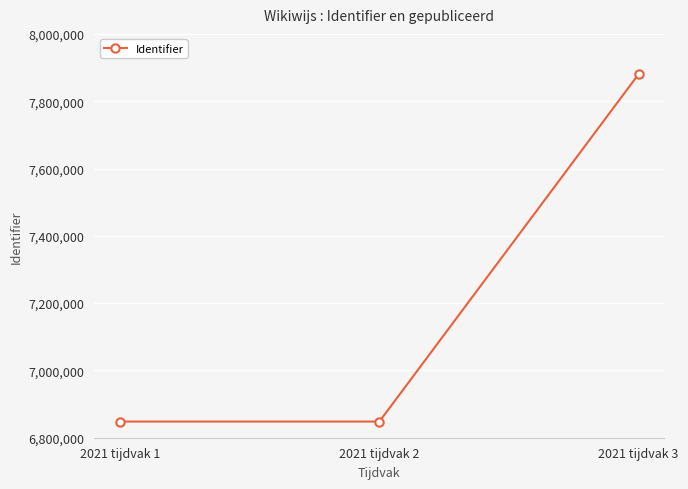

The value at 2021 tijdvak 1 is 6848039. True or false?

True